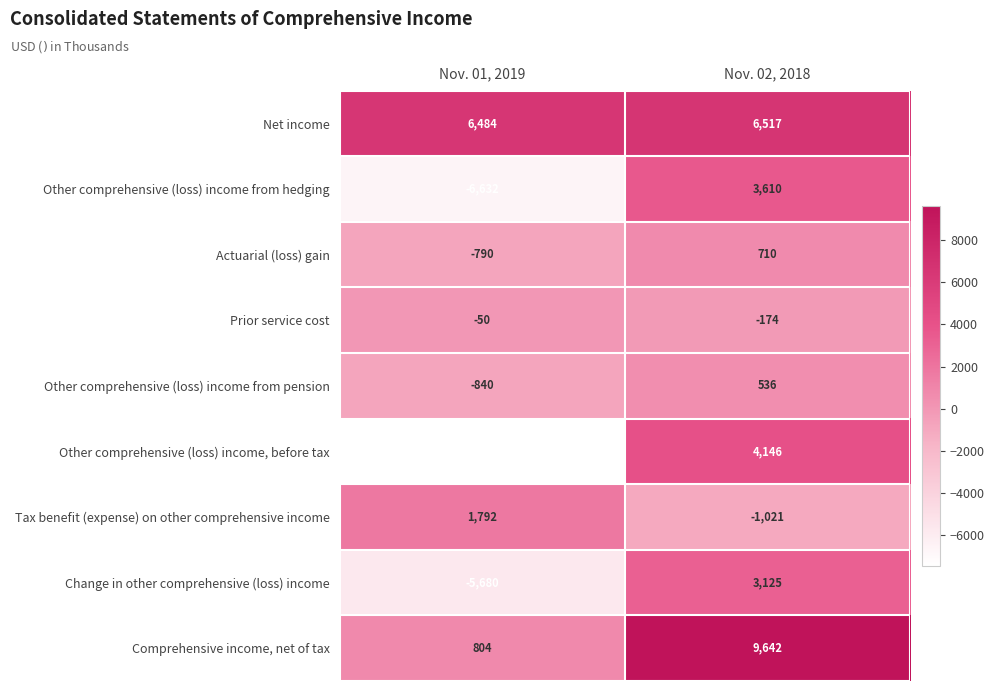

Which series has the widest spread of values?

Other comprehensive (loss) income, before tax